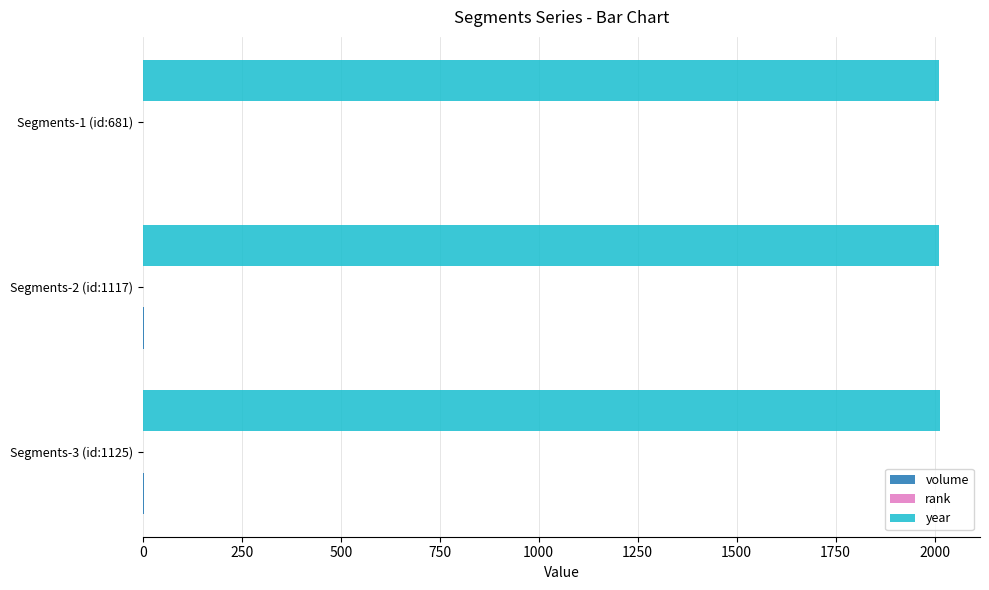

The year series shows 675 at Segments-2 (id:1117). True or false?

False